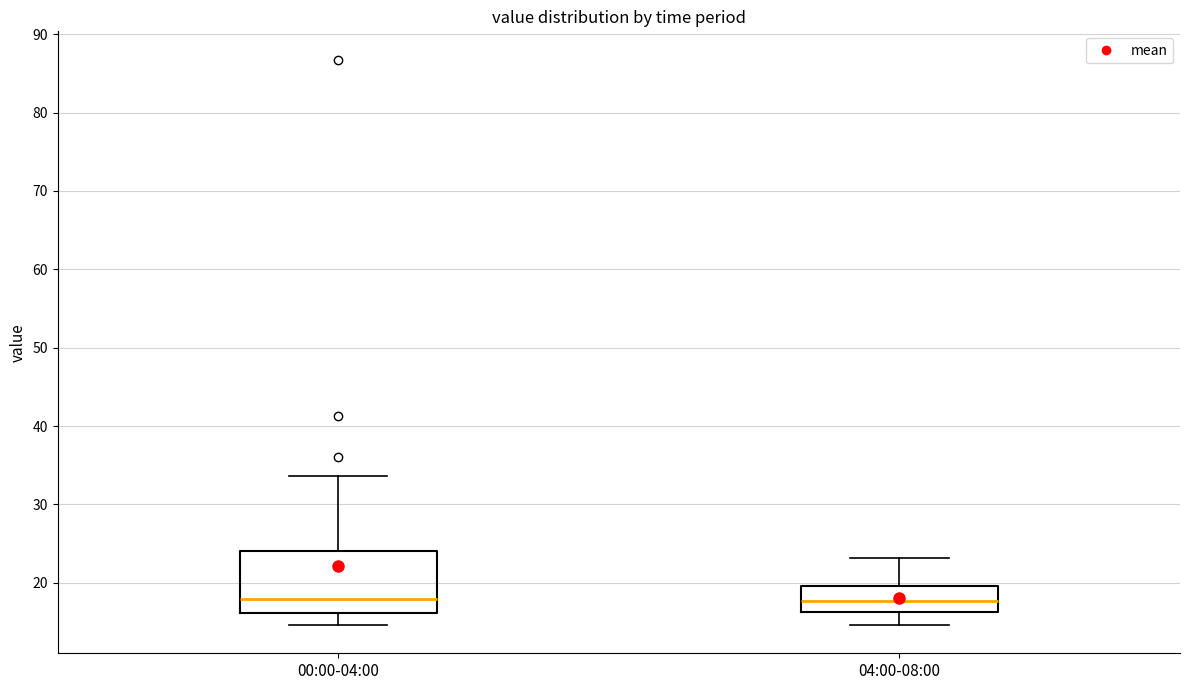

Reading left to right, read every box against the y-axis: the position of its median line, the range the box covers, and the ends of its whiskers. The values are not printed on the chart, so give them approximately, as read against the axis.

00:00-04:00: median 18, box 16 to 24, whiskers 15 to 34
04:00-08:00: median 18, box 16 to 20, whiskers 15 to 23